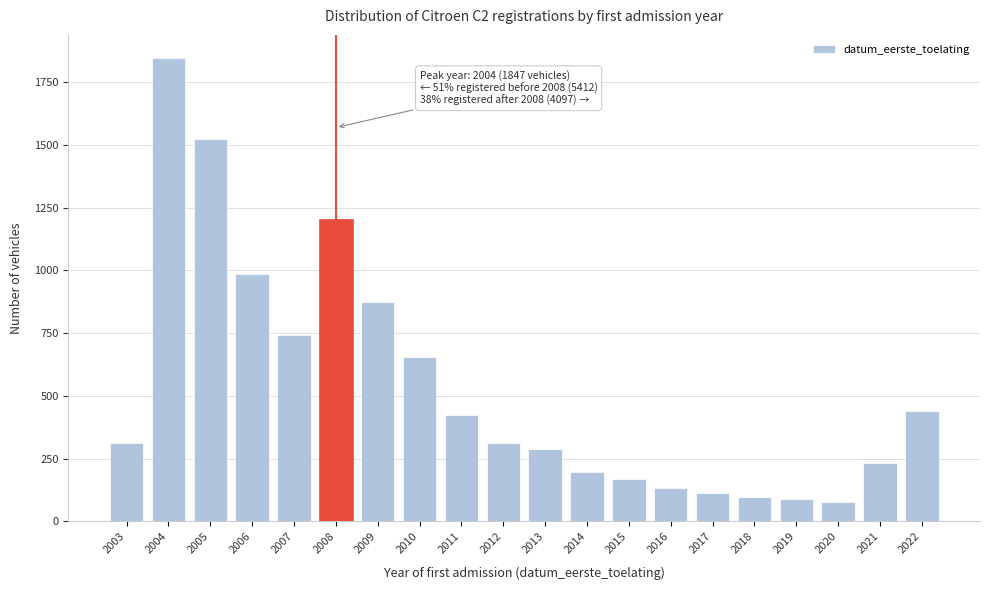

Reading left to right, extract all data points from this chart.

2003=312	2004=1847	2005=1523	2006=987	2007=743	2008=1205	2009=876	2010=654	2011=423	2012=312	2013=287	2014=198	2015=167	2016=134	2017=112	2018=98	2019=87	2020=76	2021=234	2022=439